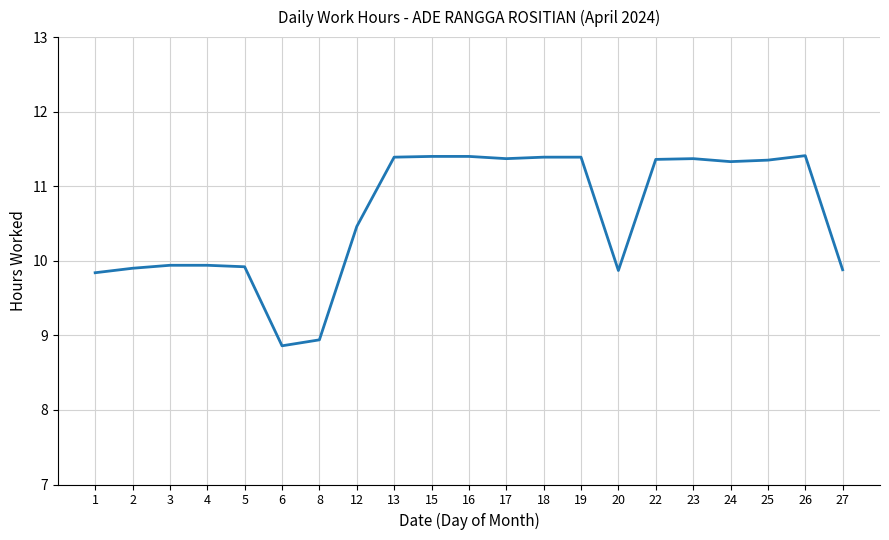

At which label does the data first exceed 11?

13